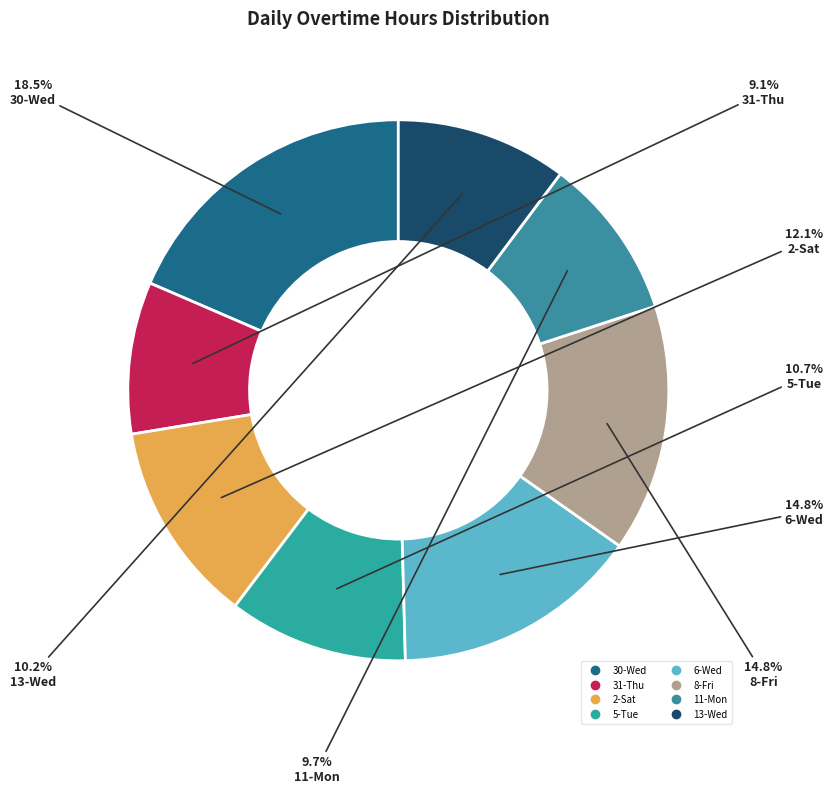

To the nearest percent, what portion does 2-Sat represent?

12%